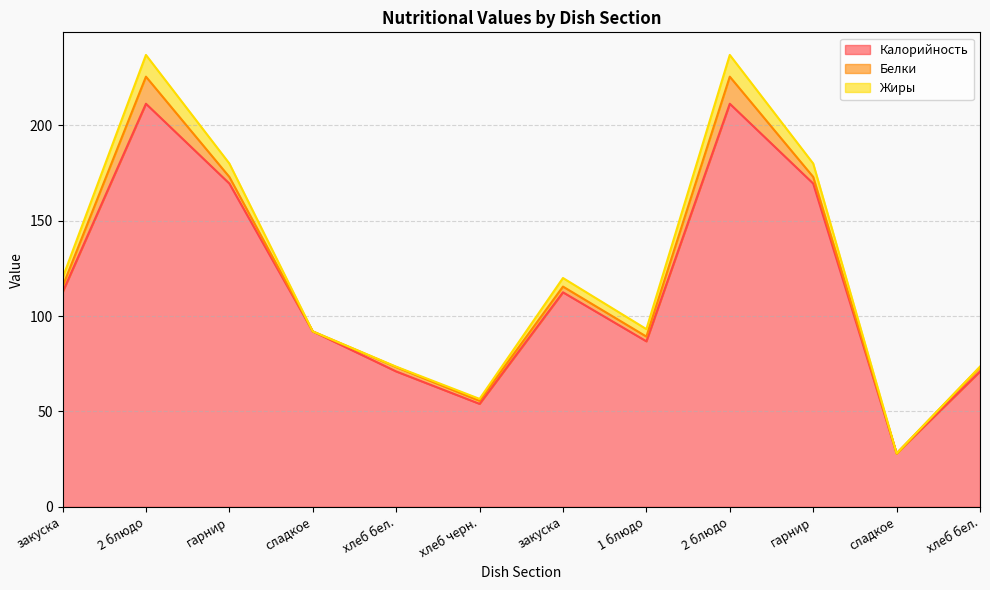

What is the label of the 2nd point from the right?

сладкое